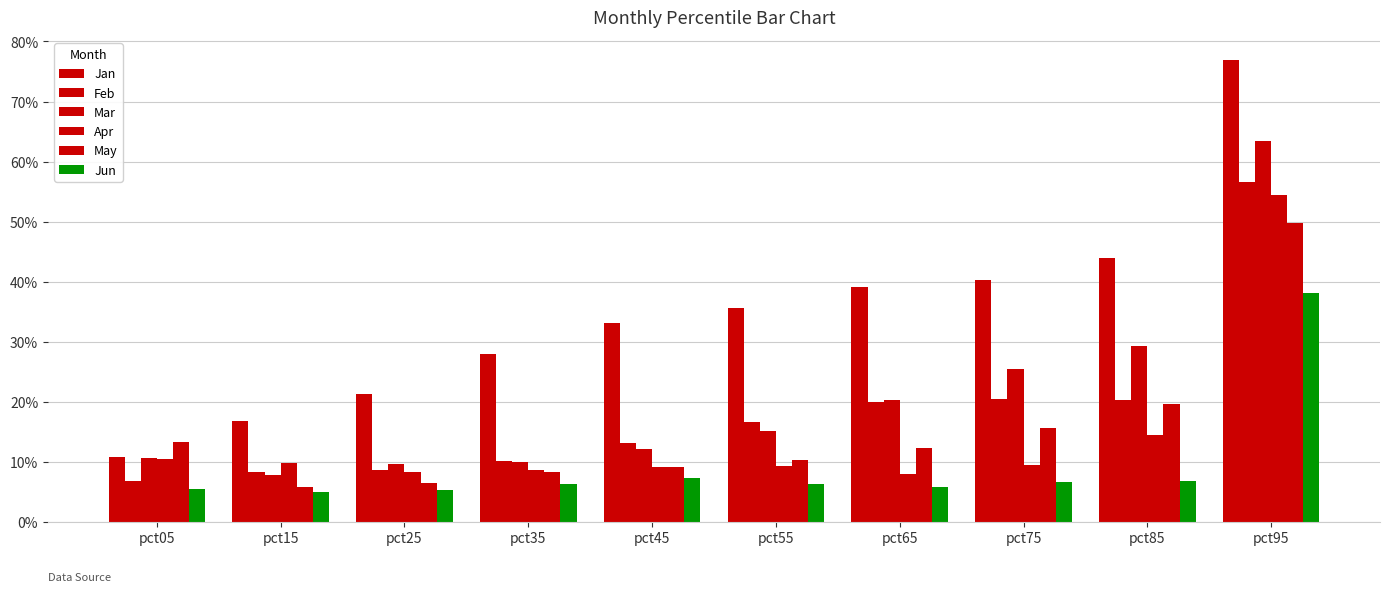

Are the bars grouped side by side (vs. stacked)?

Yes